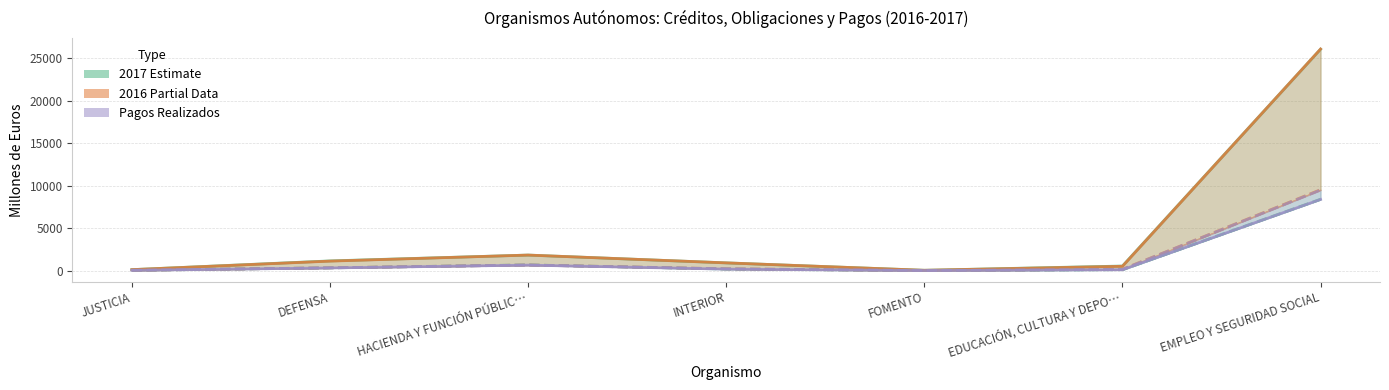

What is the difference between the highest and lowest values at INTERIOR?

736.7